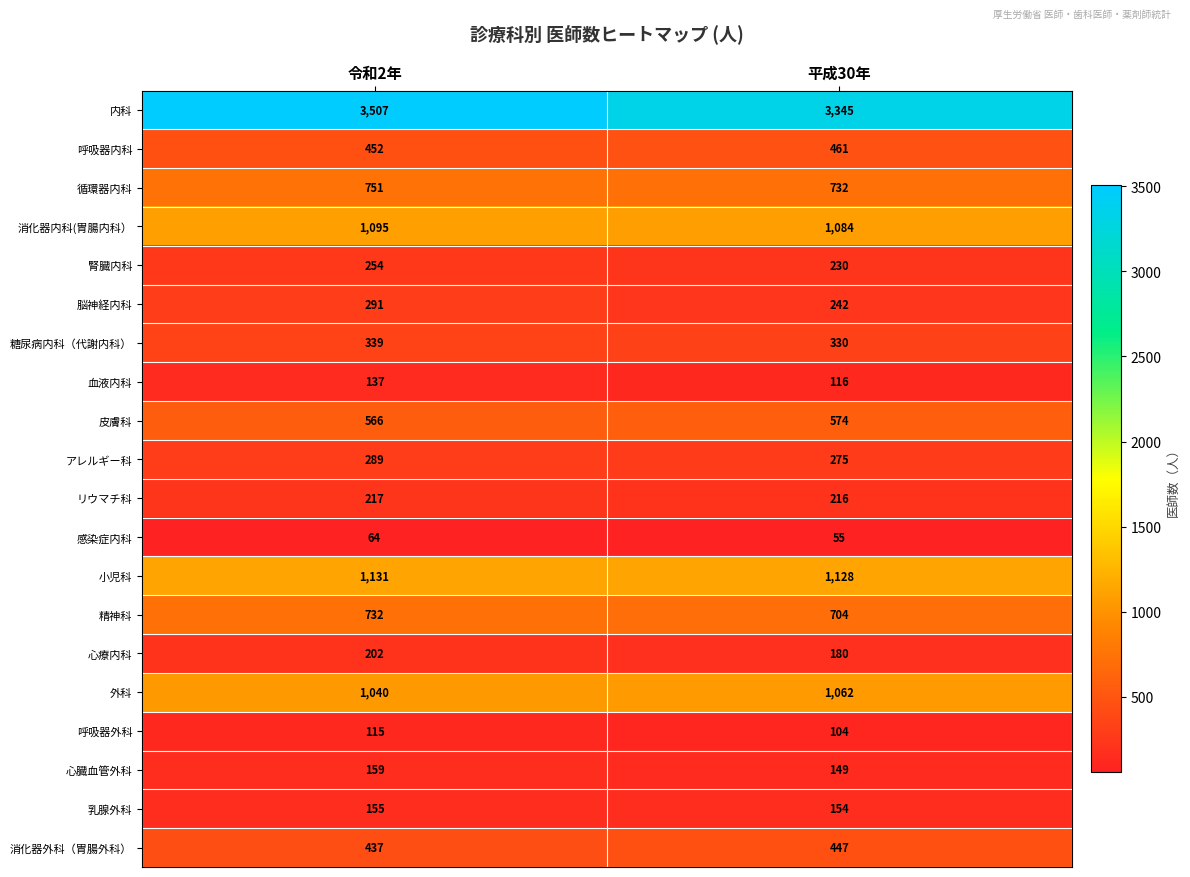

What is the sum of the 皮膚科 values at 平成30年 and 令和2年?

1140